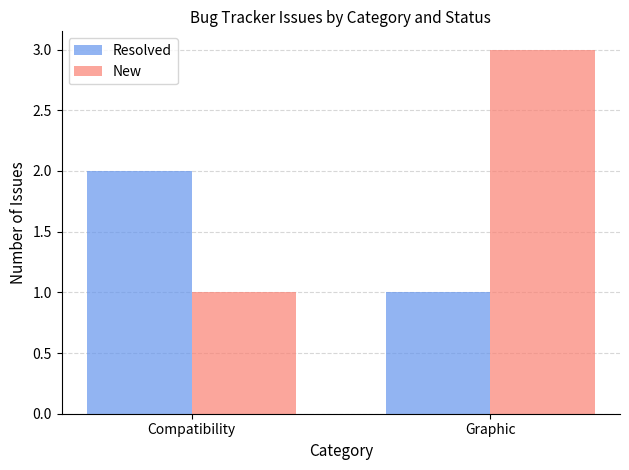

What is the sum of all Resolved values?

3